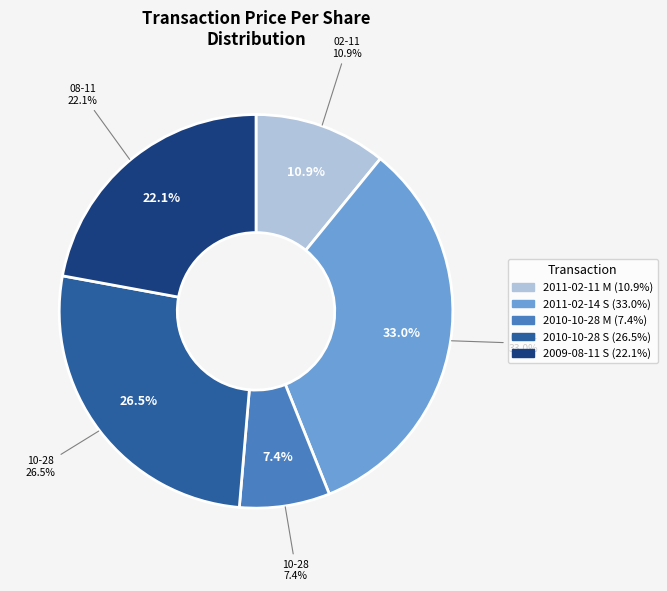

Which slice is the smallest?

2010-10-28 M